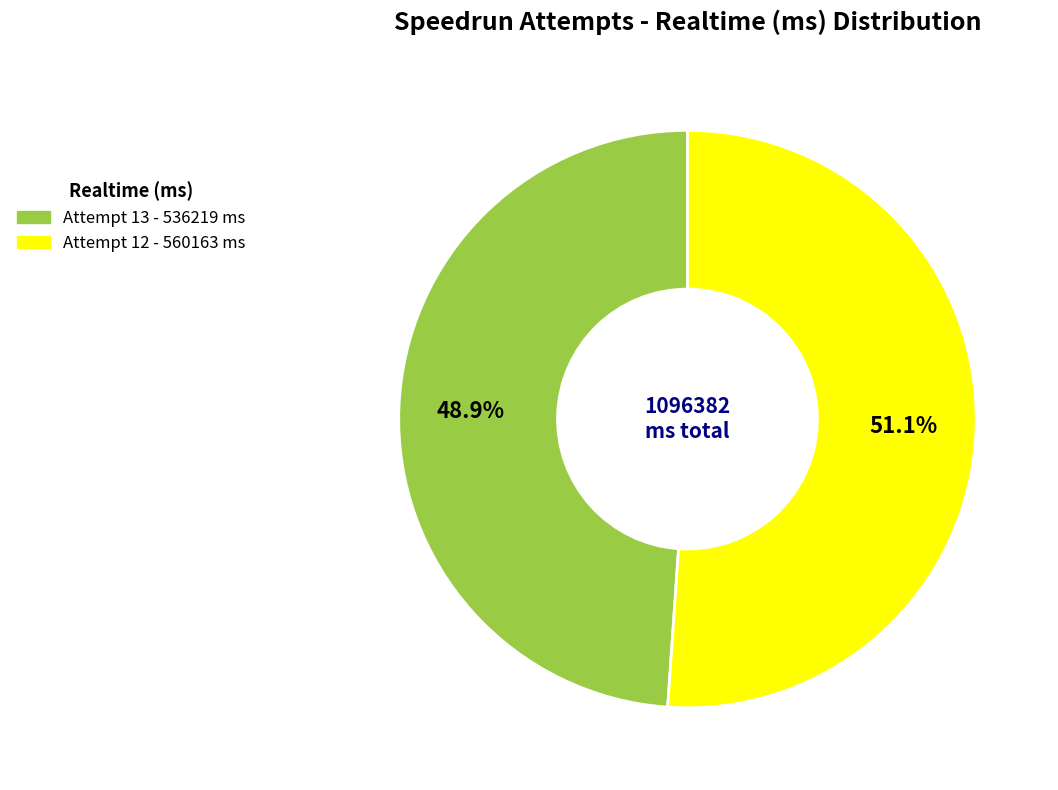

Is the sum of Attempt 12 and Attempt 13 greater than half?

Yes